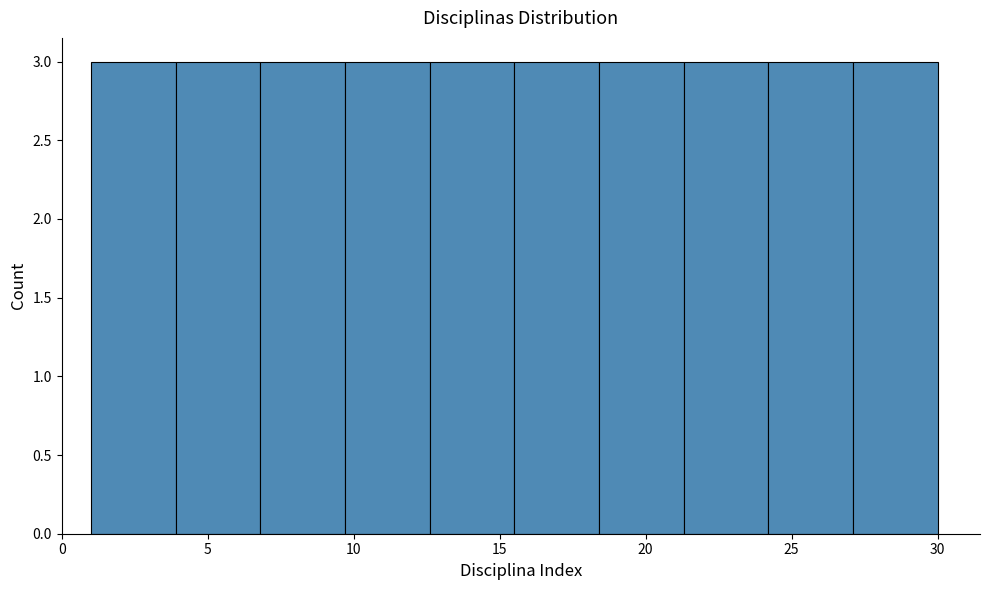

What is the height of the bar covering 24.2 to 27.1 on the x-axis? Neither the bar edges nor the heights are printed on the chart, so give them approximately, as read against the axes.

3